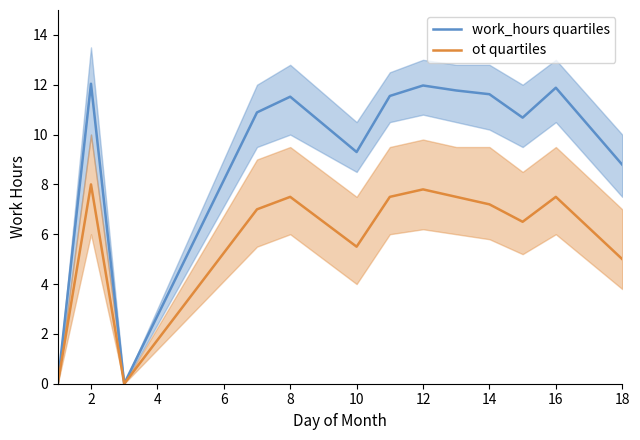

The ot quartiles series shows 7.5 at 8. True or false?

True